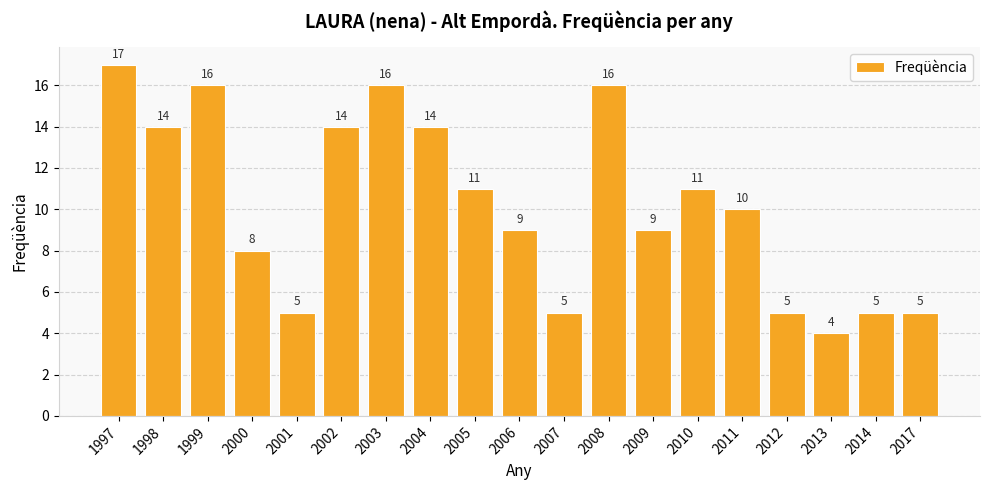

What is the smallest value displayed?

4